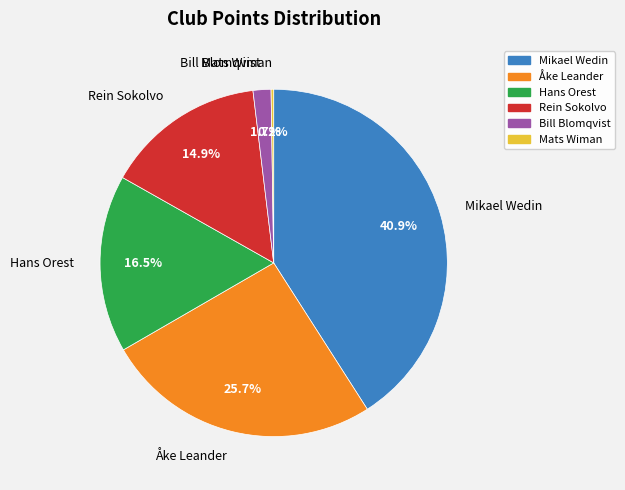

How much of the chart is everything except Mikael Wedin?

59.1%